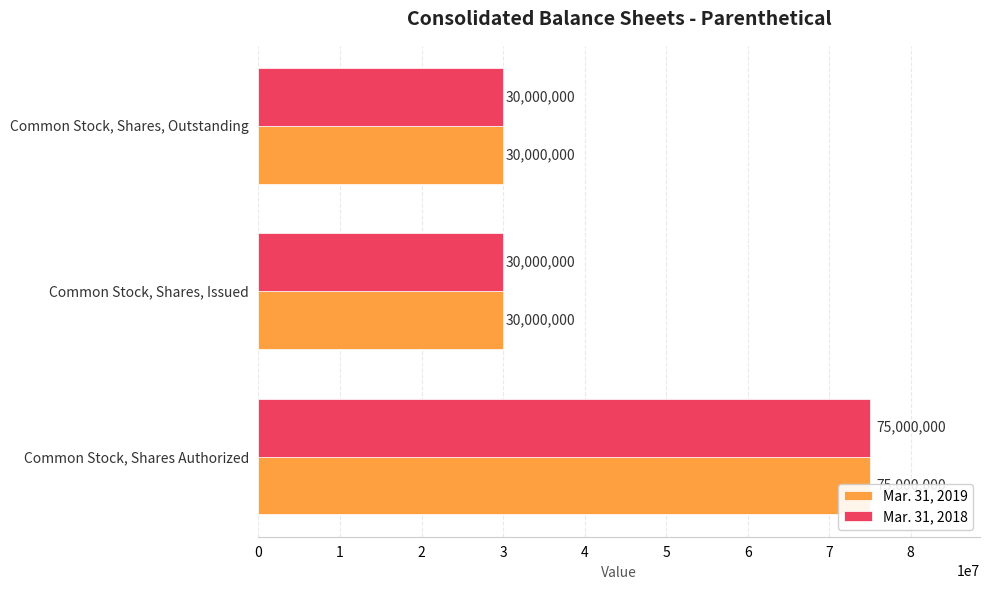

How many series are shown in this chart?

2